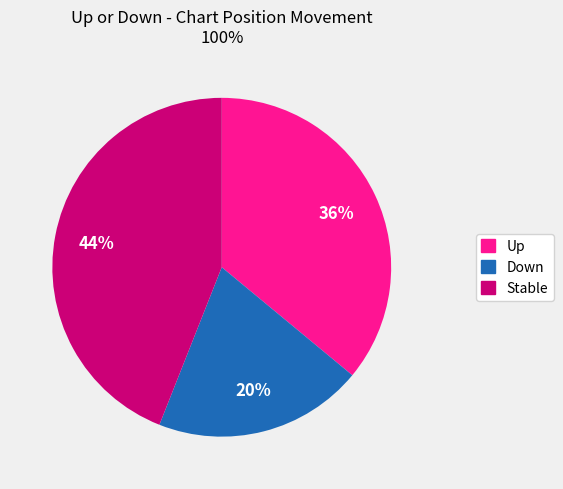

Does any single category account for the majority?

No